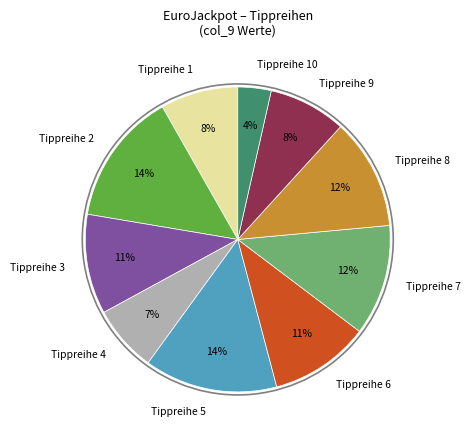

To the nearest percent, what percentage of the pie is Tippreihe 4?

7%